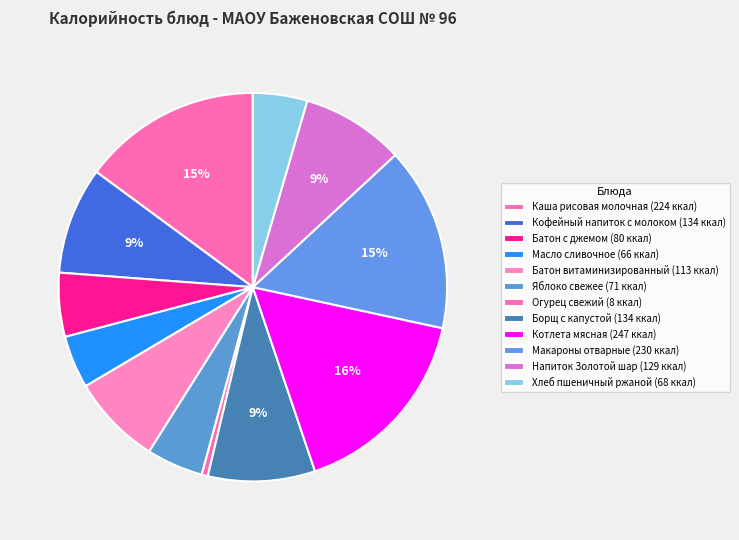

Count the number of slices in the pie.

12